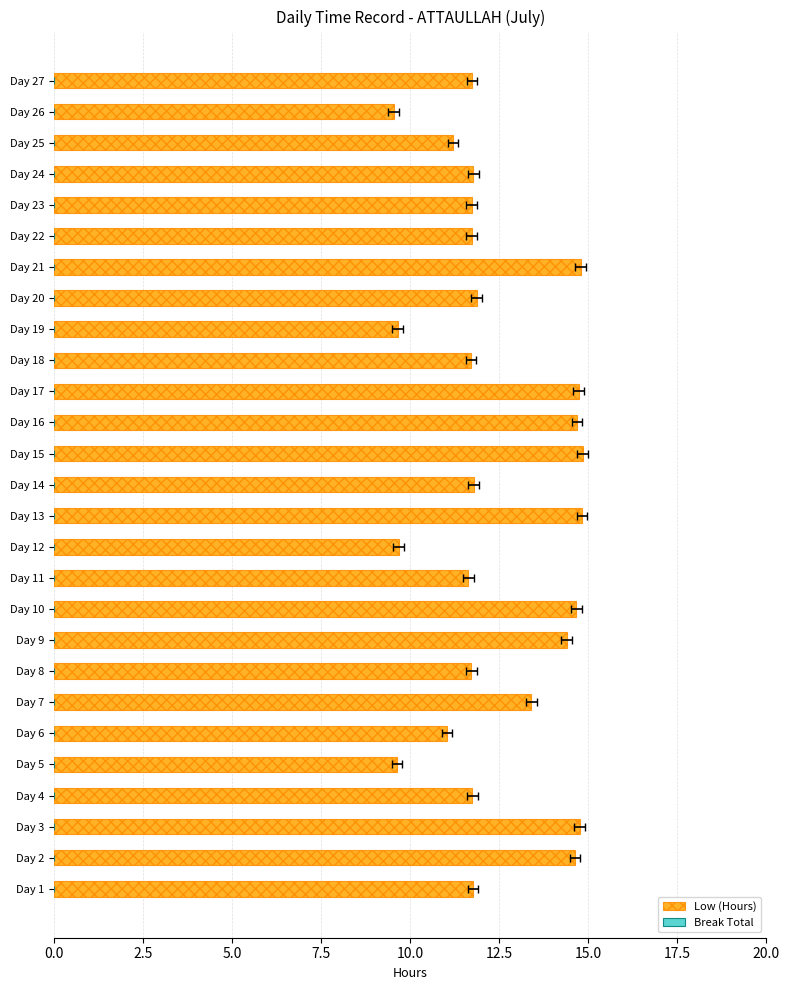

List the series in order of their overall mean, lowest first.

Break Total, Low (Hours)